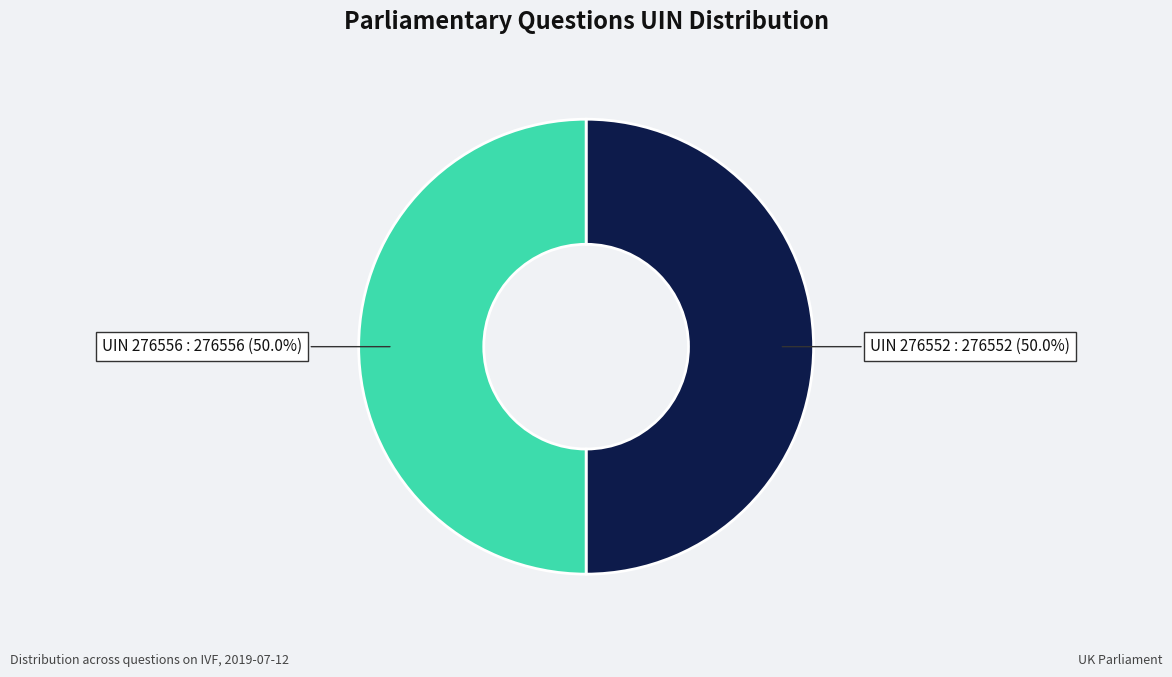

What percentage do UIN 276552 and UIN 276556 together represent?

100.0%